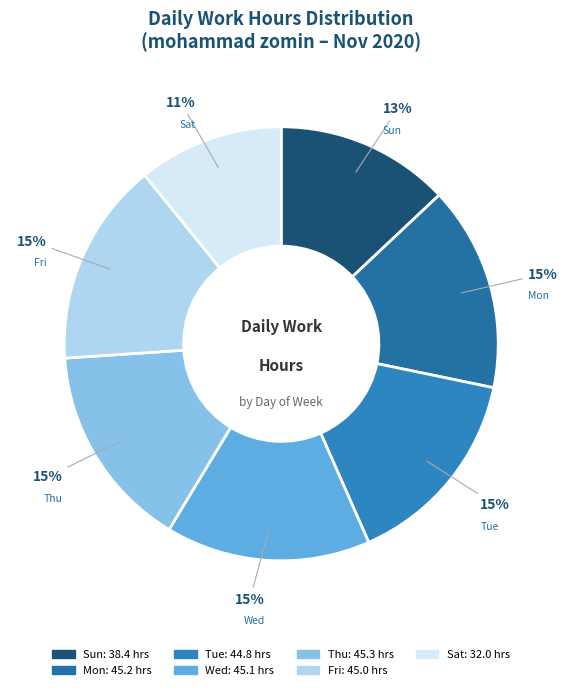

How many slices are in this pie chart?

7